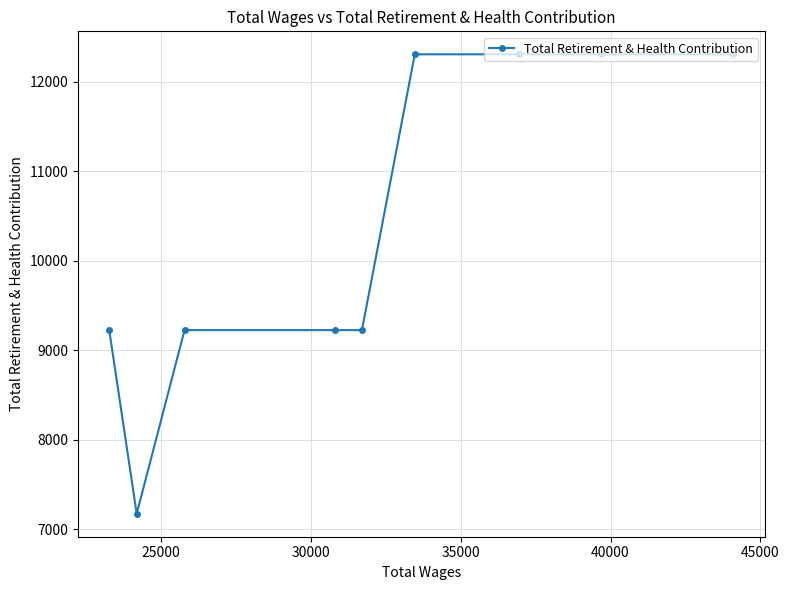

What is the sum of all values?

105595